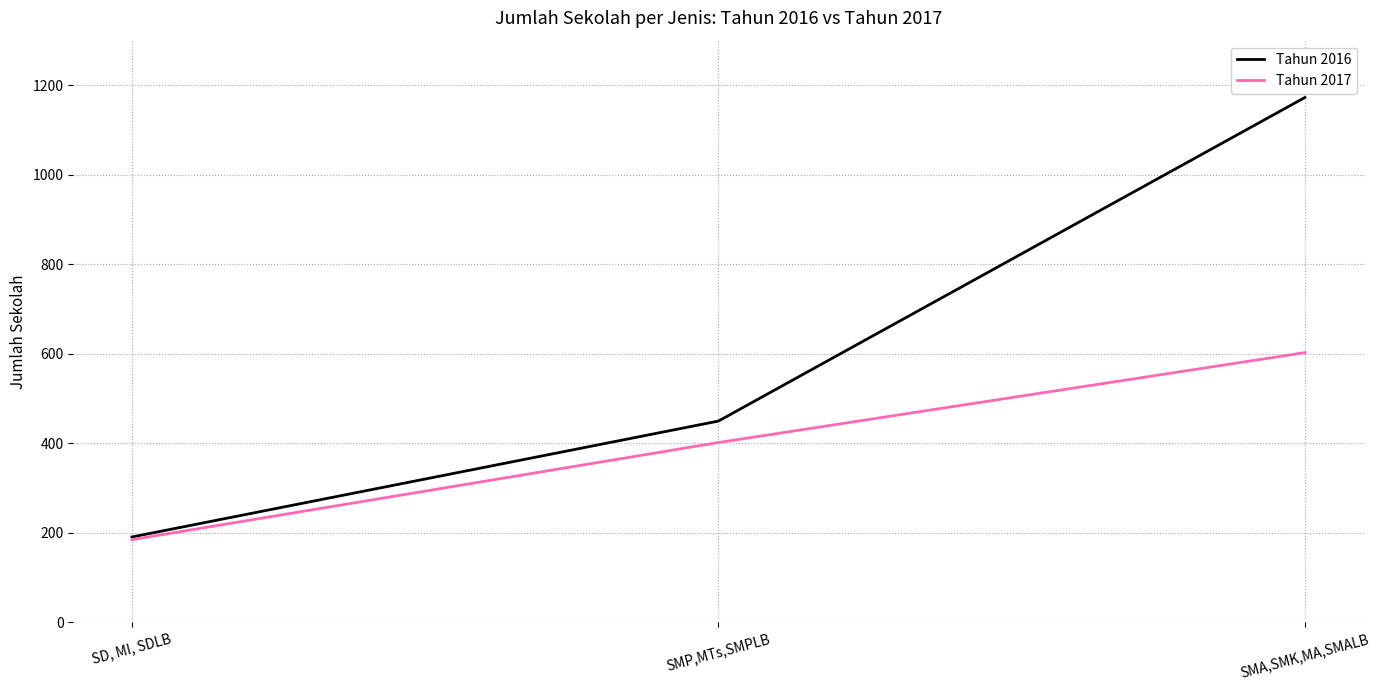

Reading right to left, transcribe all the data shown in this chart.

Tahun 2016: 1173	450	191
Tahun 2017: 603	402	185